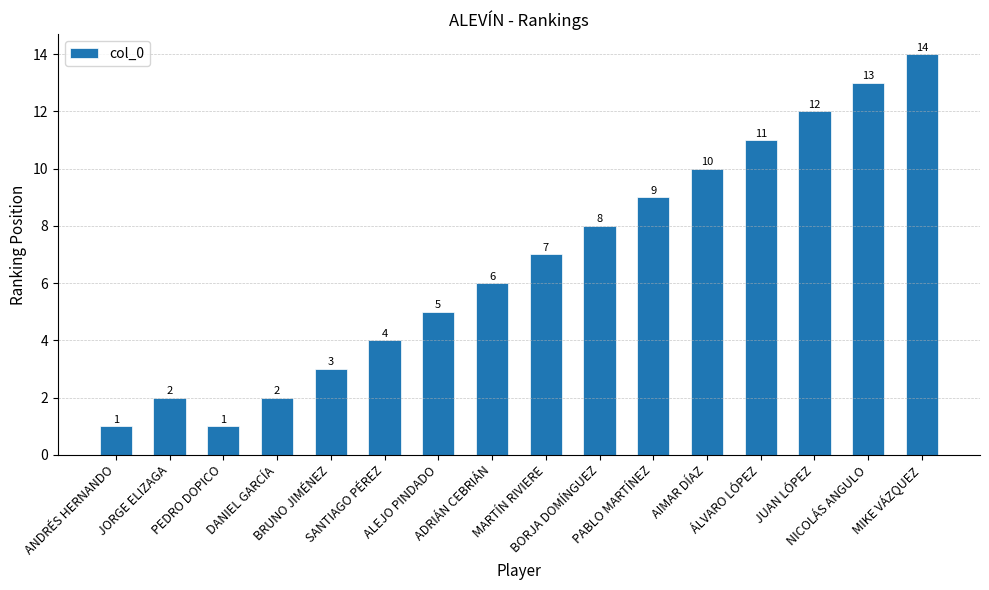

What is the smallest value displayed?

1